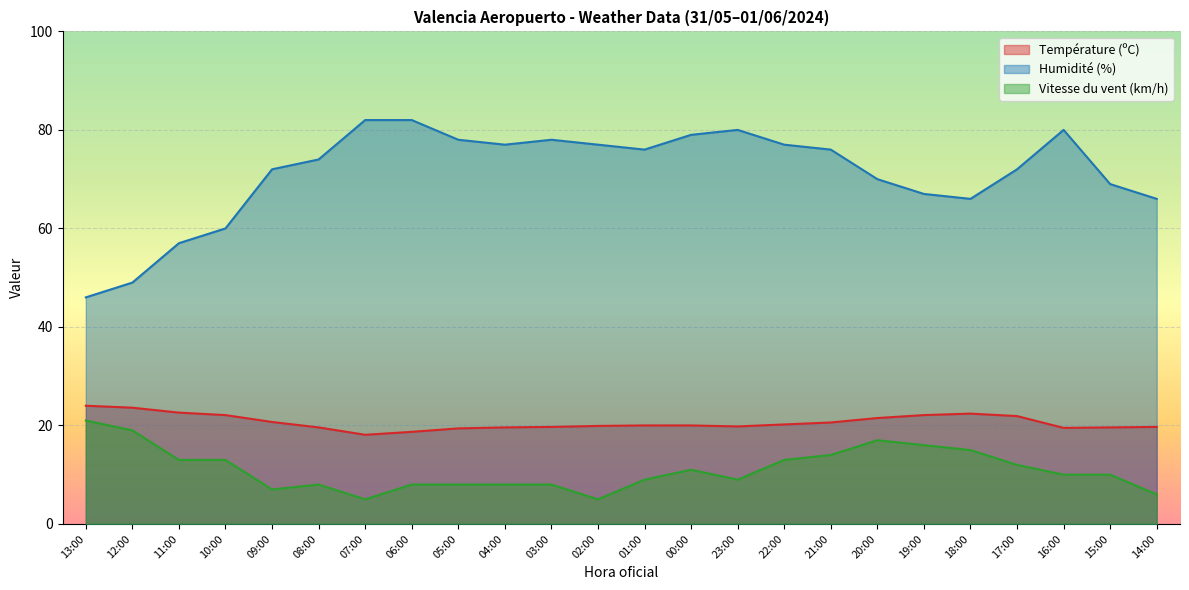

Where is Humidité (%) nearest to the value 64?

18:00